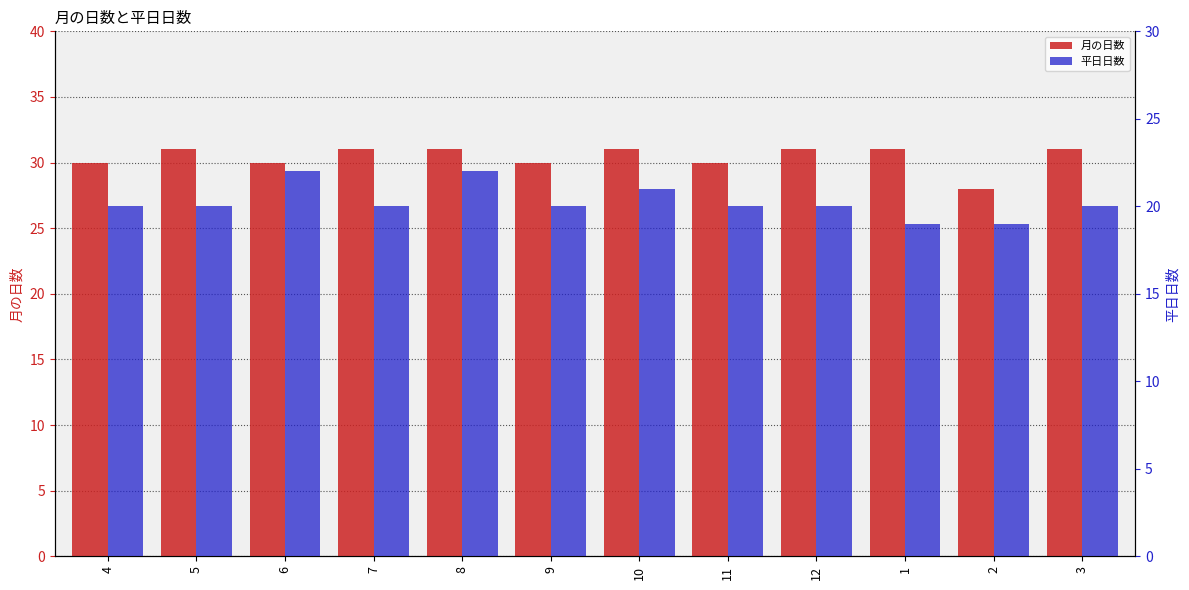

Are the bars grouped side by side (vs. stacked)?

Yes